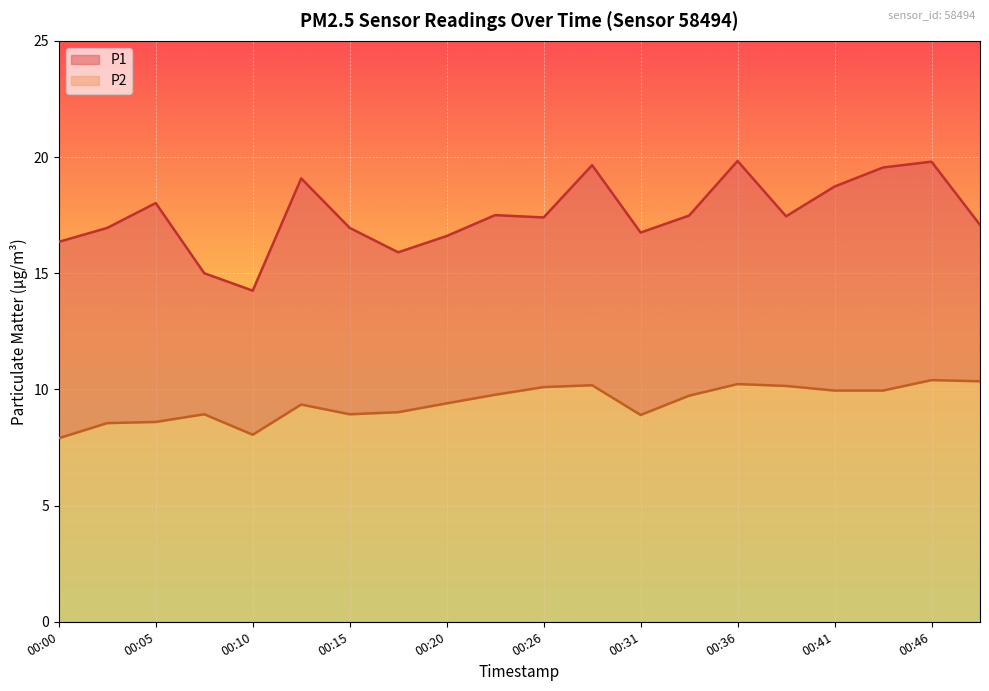

What is the average value of the P2 series?

9.4